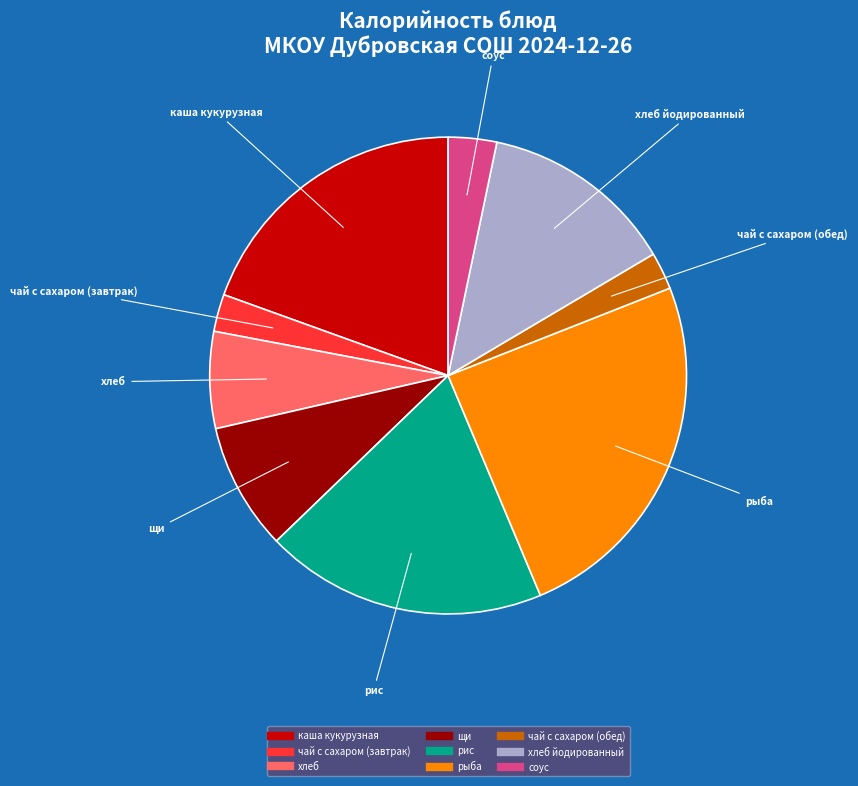

How many slices are in this pie chart?

9